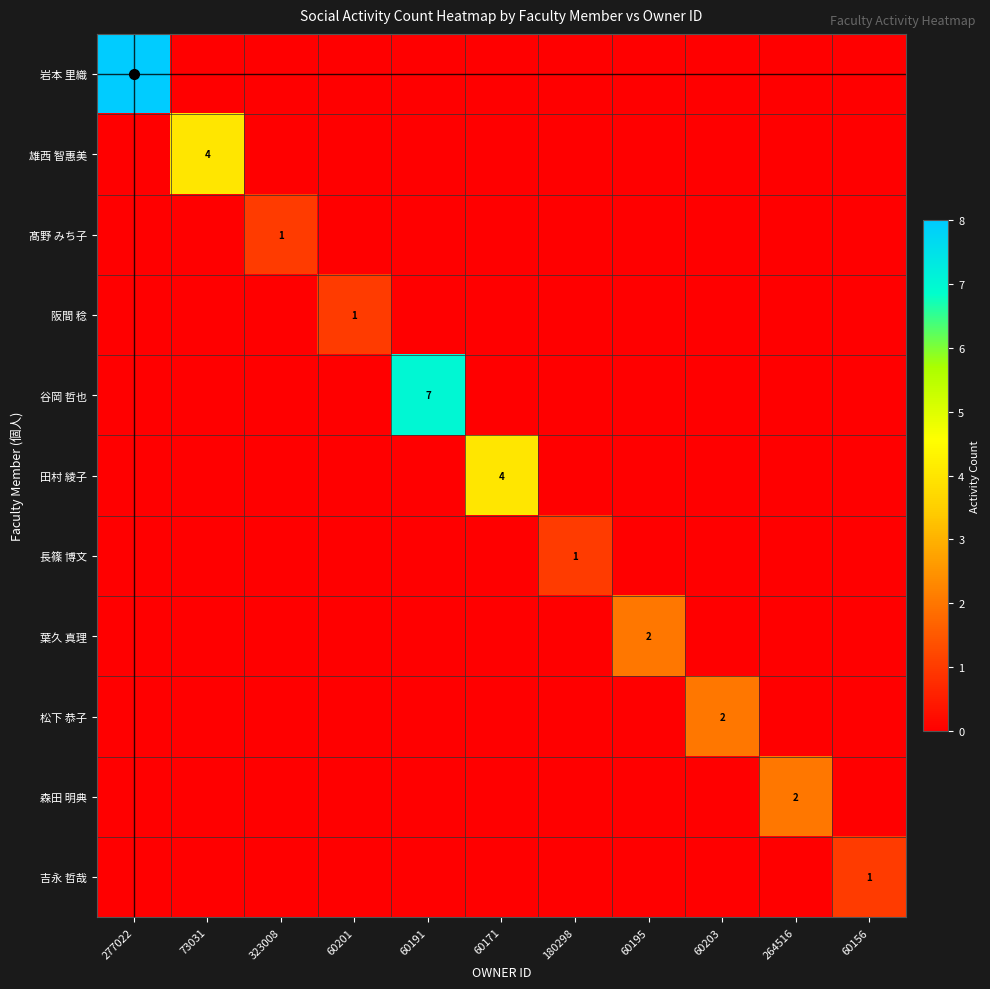

The value of 松下 恭子 at 60191 is 1. True or false?

False